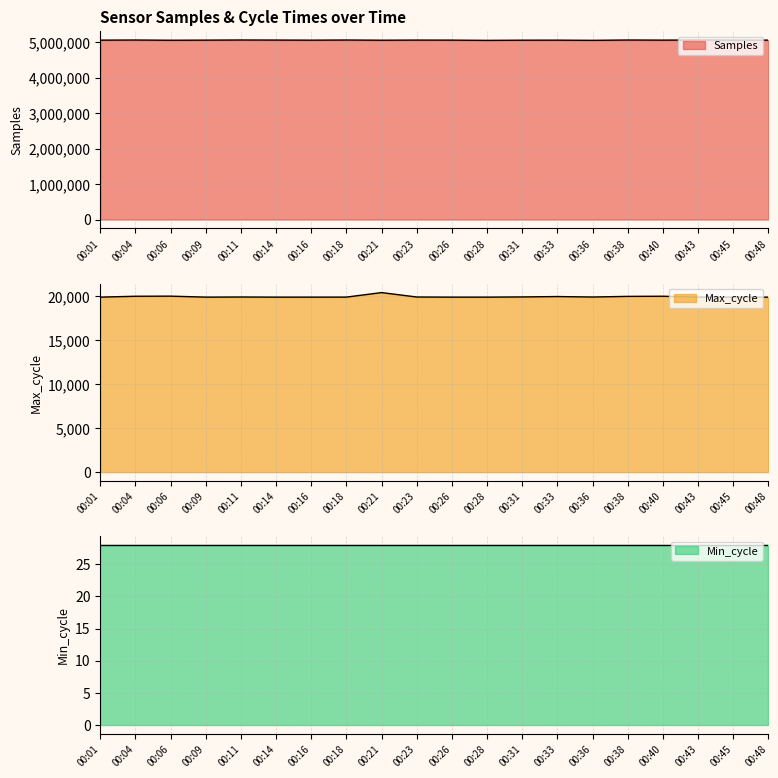

At which category is the sum across all series the highest?

00:43